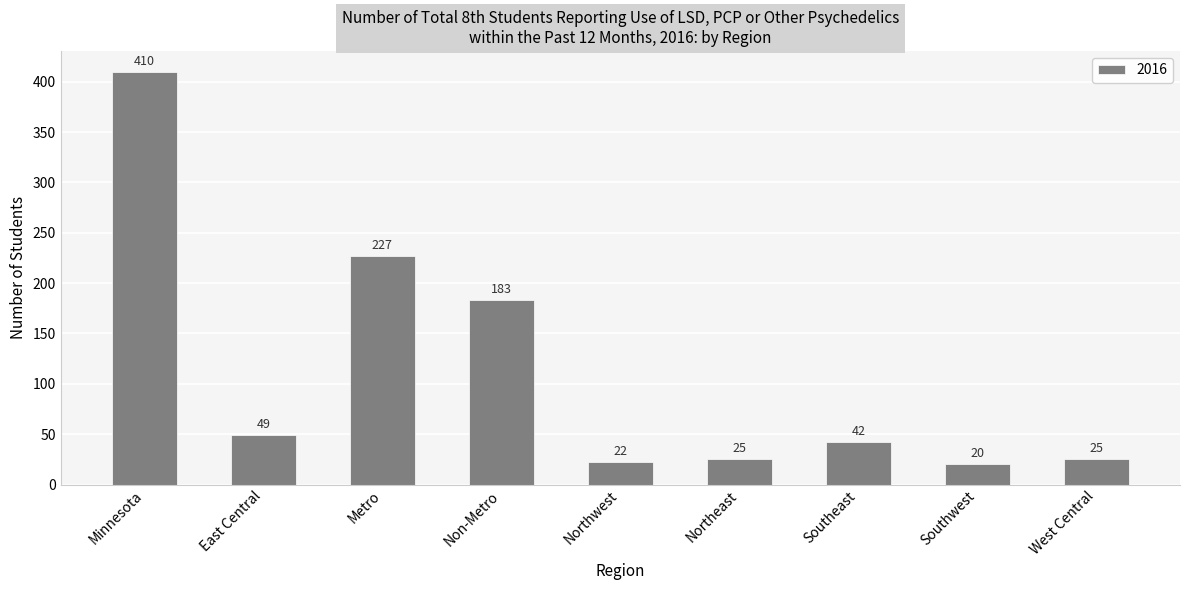

Read the value at West Central, to the nearest 5.

25